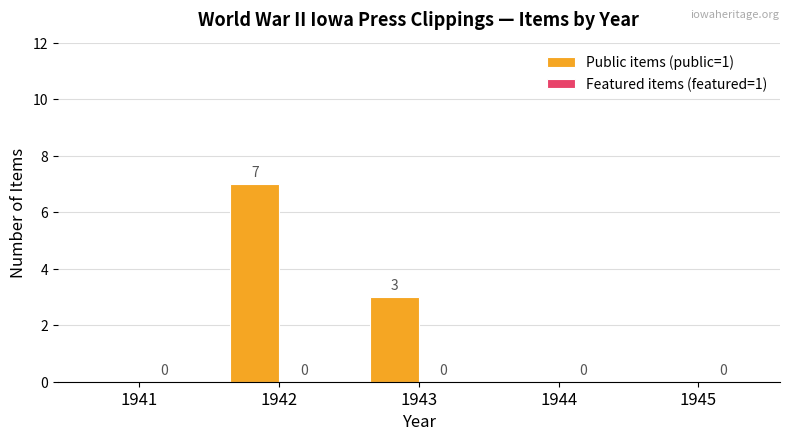

Which category has the highest value across all series?

1942